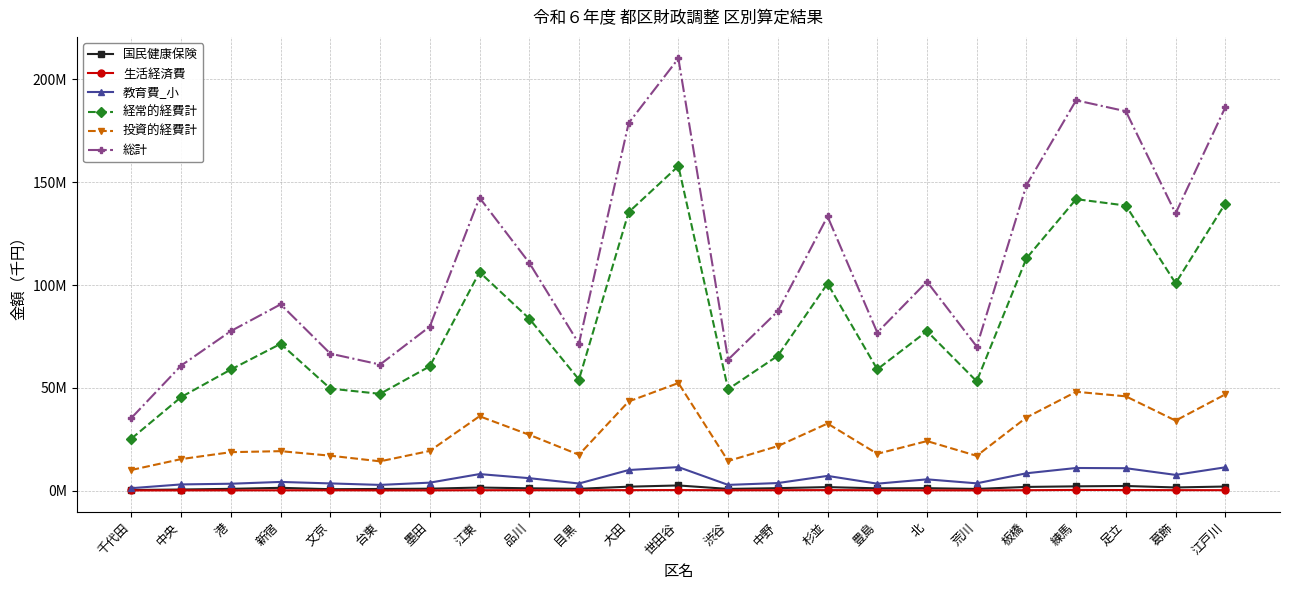

Where is 経常的経費計 nearest to the value 91581721?

品川